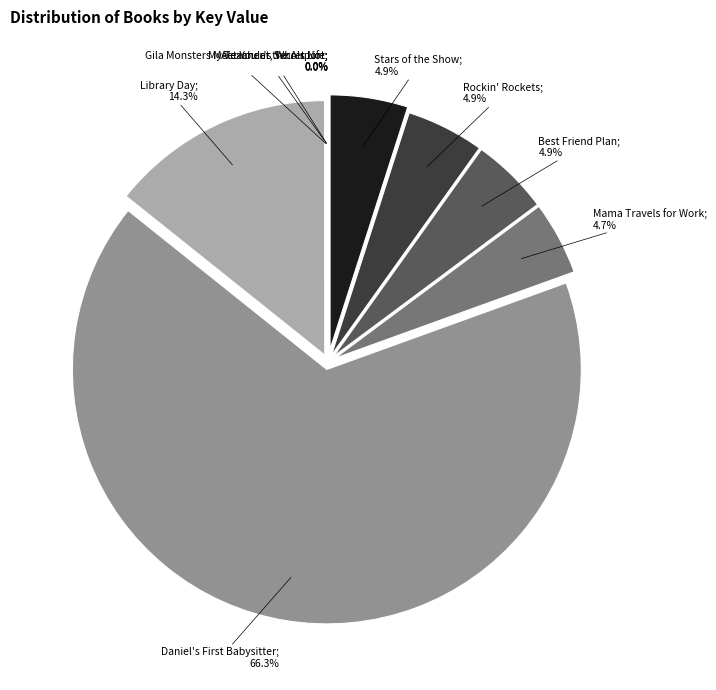

True or false: Gila Monsters Meet You at the Airport accounts for 0% of the total.

True